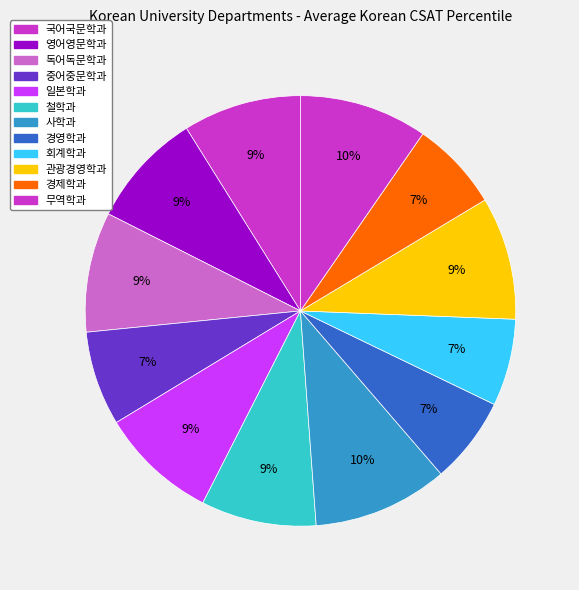

Is it true that 영어영문학과 is 1% of the pie?

False